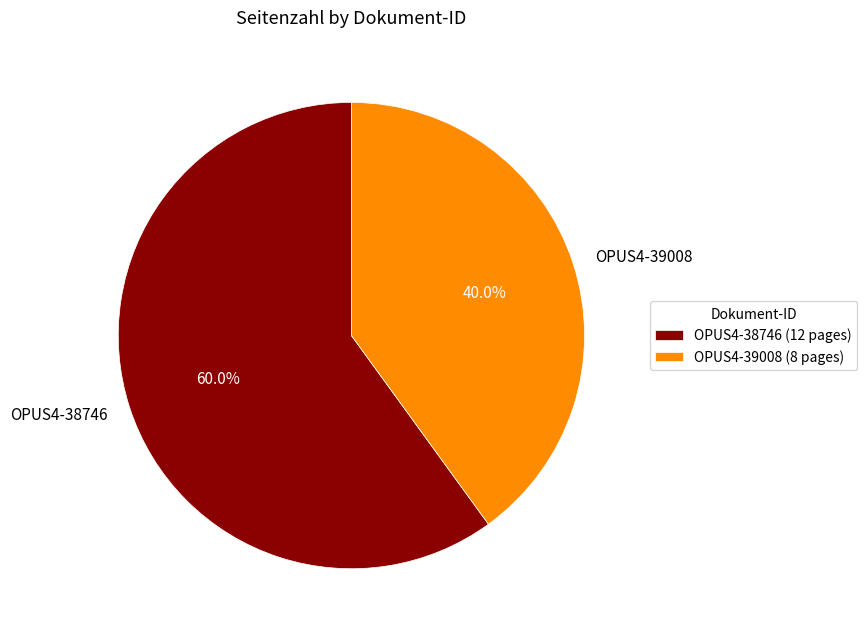

Count the number of slices in the pie.

2